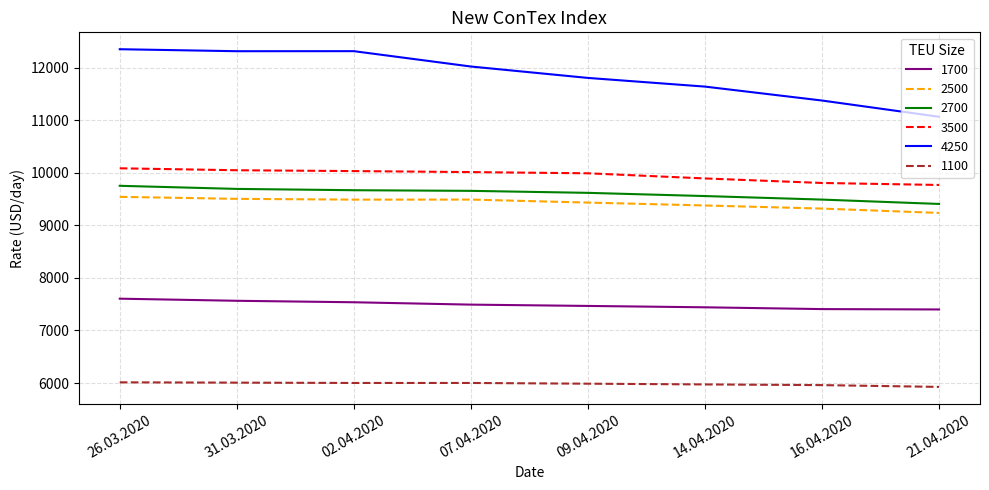

Which series changed the most between 14.04.2020 and 21.04.2020?

4250